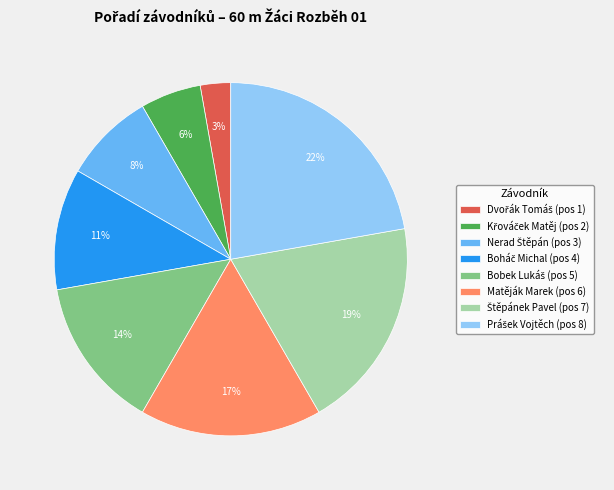

Is there any slice that represents more than half of the pie?

No